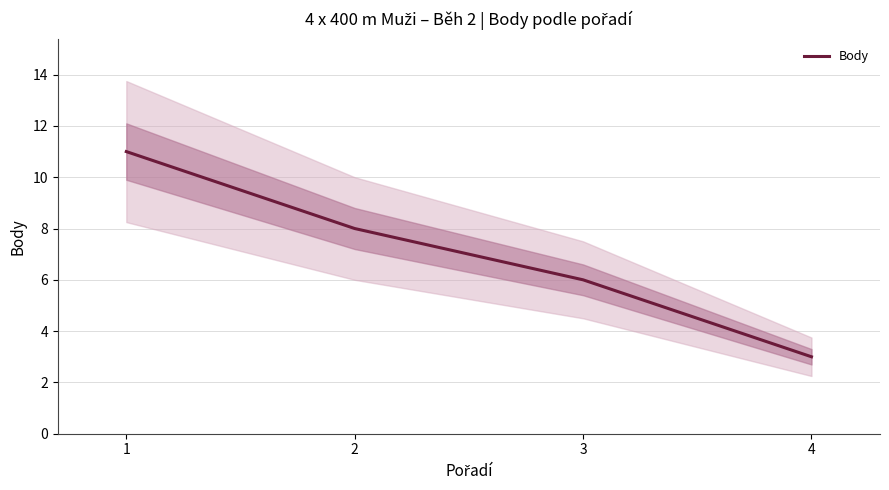

Does the chart display data point markers on the line(s)?

No